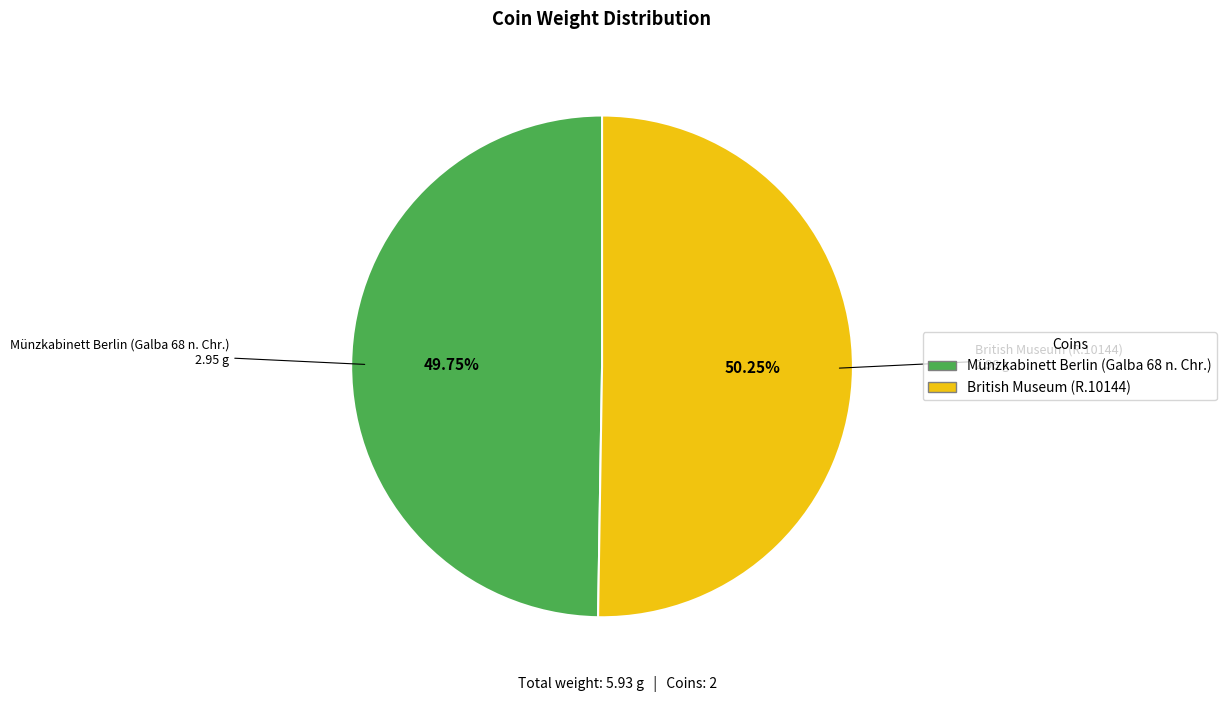

True or false: Münzkabinett Berlin (Galba 68 n. Chr.) accounts for 50% of the total.

True